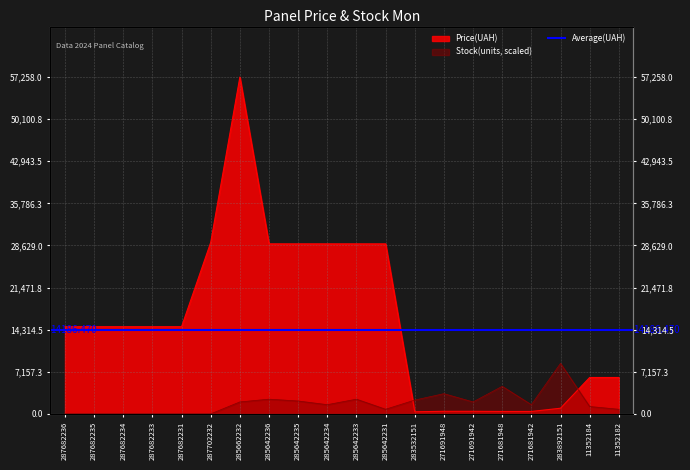

The value of Ціна at 285642235 is 28901.7. True or false?

True